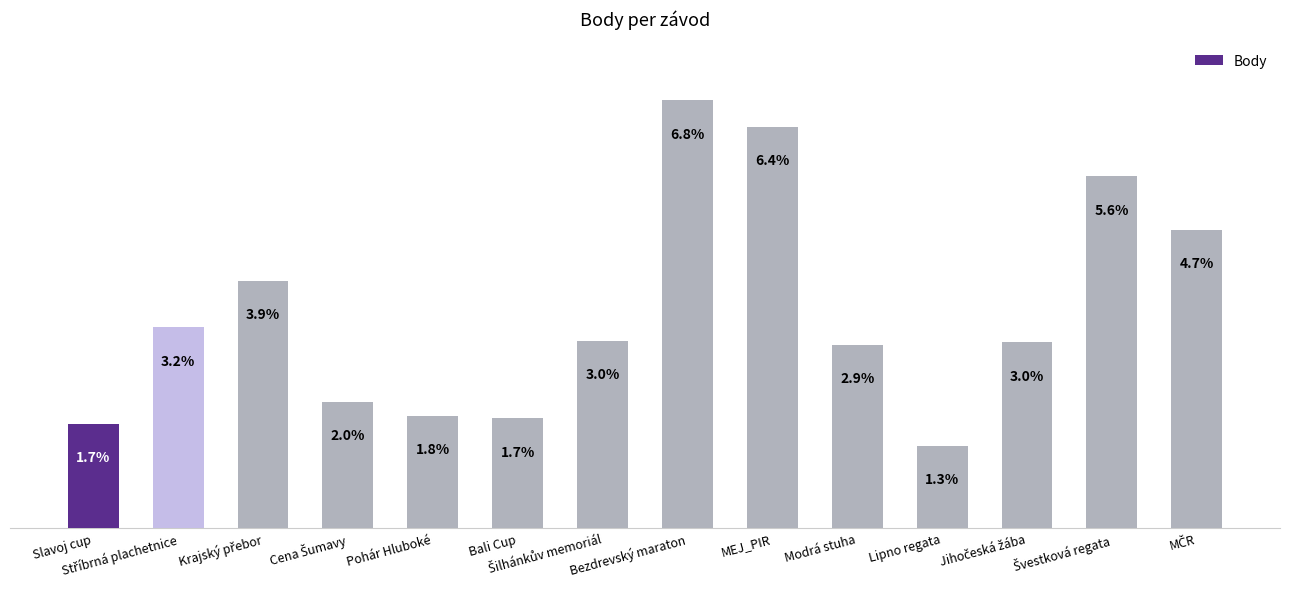

Are the bars horizontal?

No